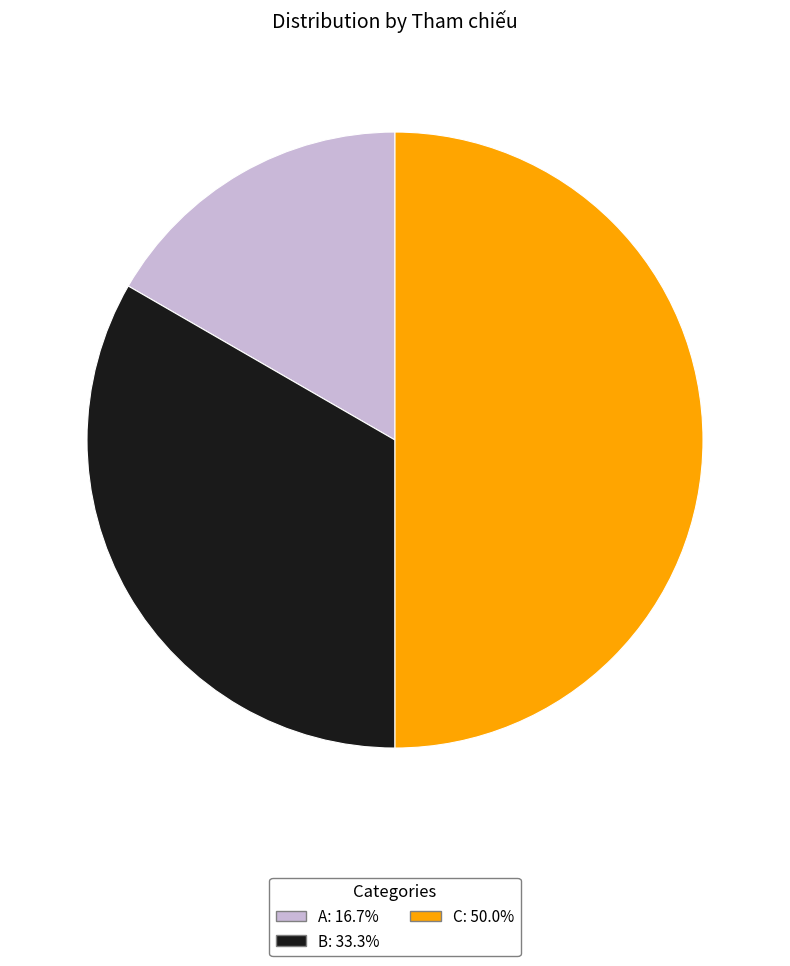

Is the sum of A: 16.7% and C: 50.0% greater than half?

Yes